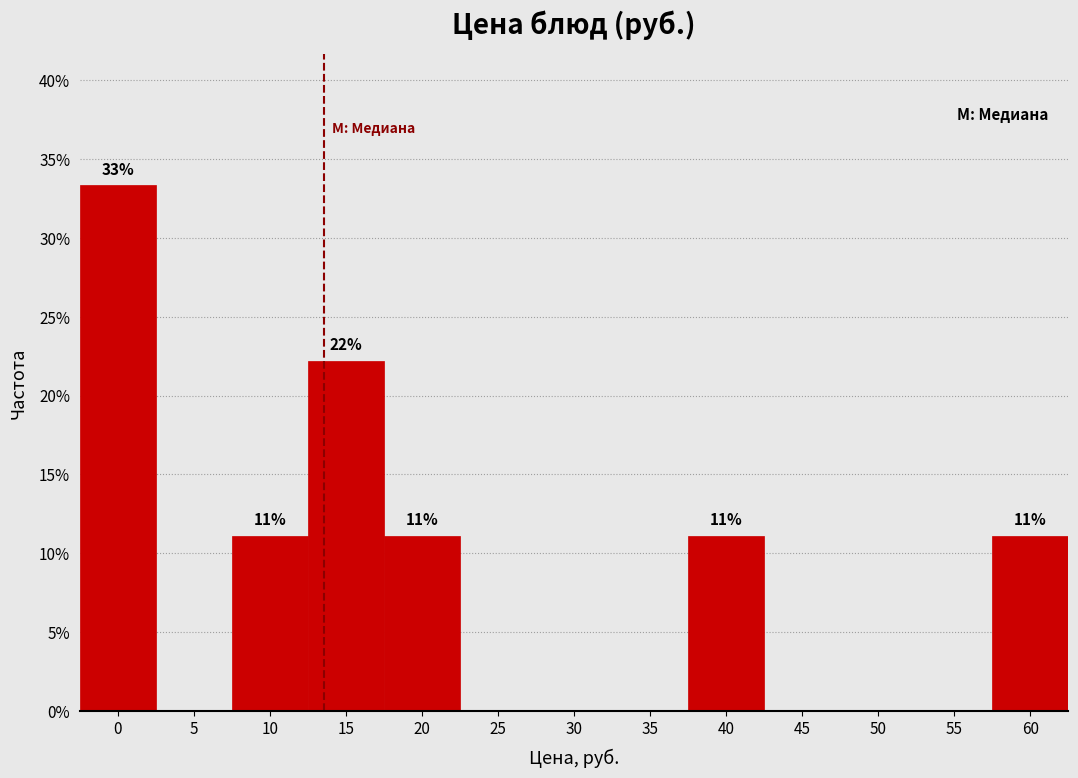

Reading left to right, transcribe all the data shown in this chart.

0=33.3	5=0.0	10=11.1	15=22.2	20=11.1	25=0.0	30=0.0	35=0.0	40=11.1	45=0.0	50=0.0	55=0.0	60=11.1